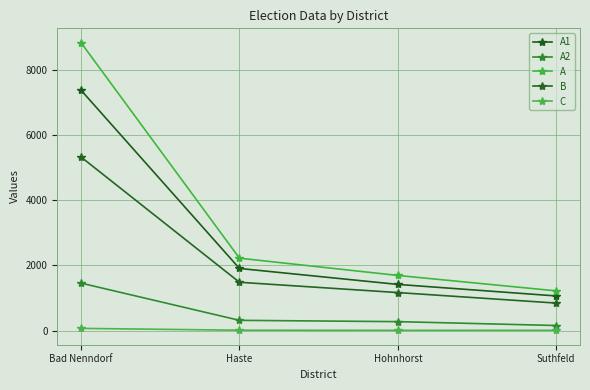

What is the label of the 2nd point from the right?

Hohnhorst